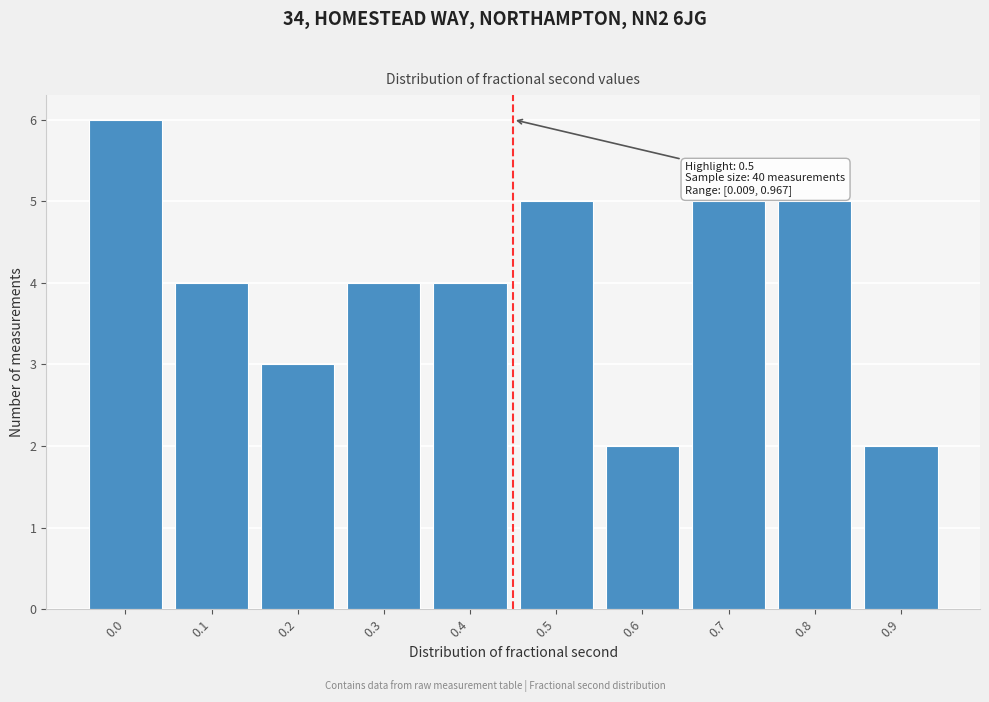

Reading left to right, extract all data points from this chart.

6	4	3	4	4	5	2	5	5	2